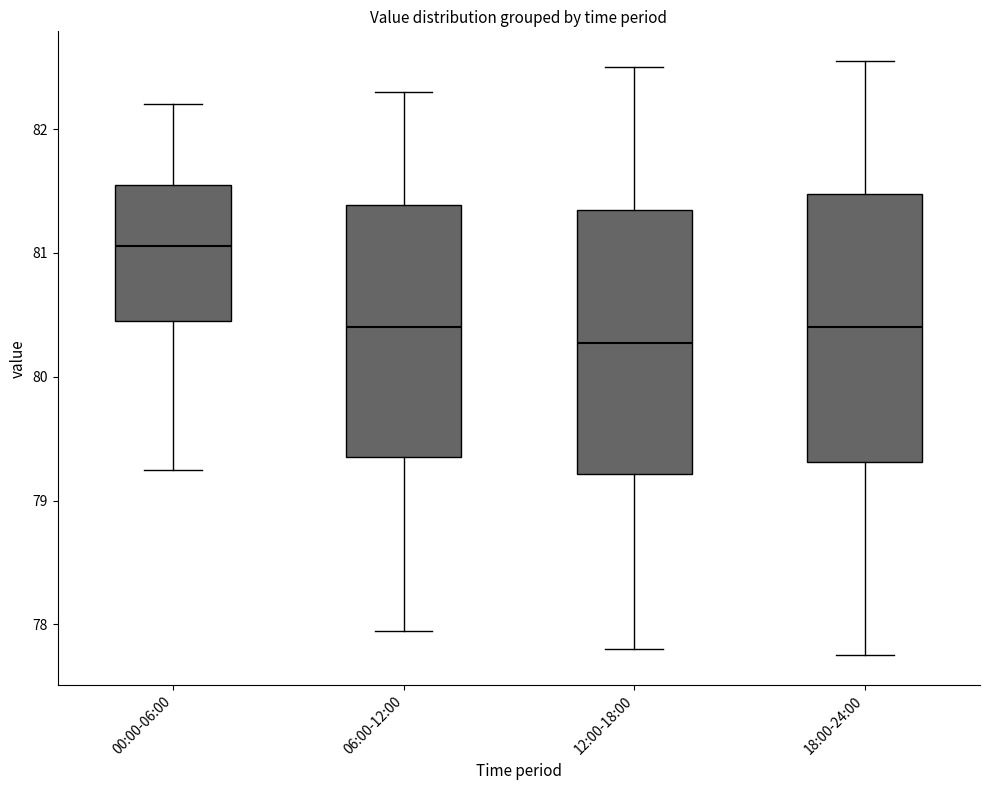

Reading left to right, read every box against the y-axis: the position of its median line, the range the box covers, and the ends of its whiskers. The values are not printed on the chart, so give them approximately, as read against the axis.

00:00-06:00: median 81.1, box 80.5 to 81.5, whiskers 79.3 to 82.2
06:00-12:00: median 80.4, box 79.4 to 81.4, whiskers 78.0 to 82.3
12:00-18:00: median 80.3, box 79.2 to 81.4, whiskers 77.8 to 82.5
18:00-24:00: median 80.4, box 79.3 to 81.5, whiskers 77.8 to 82.6